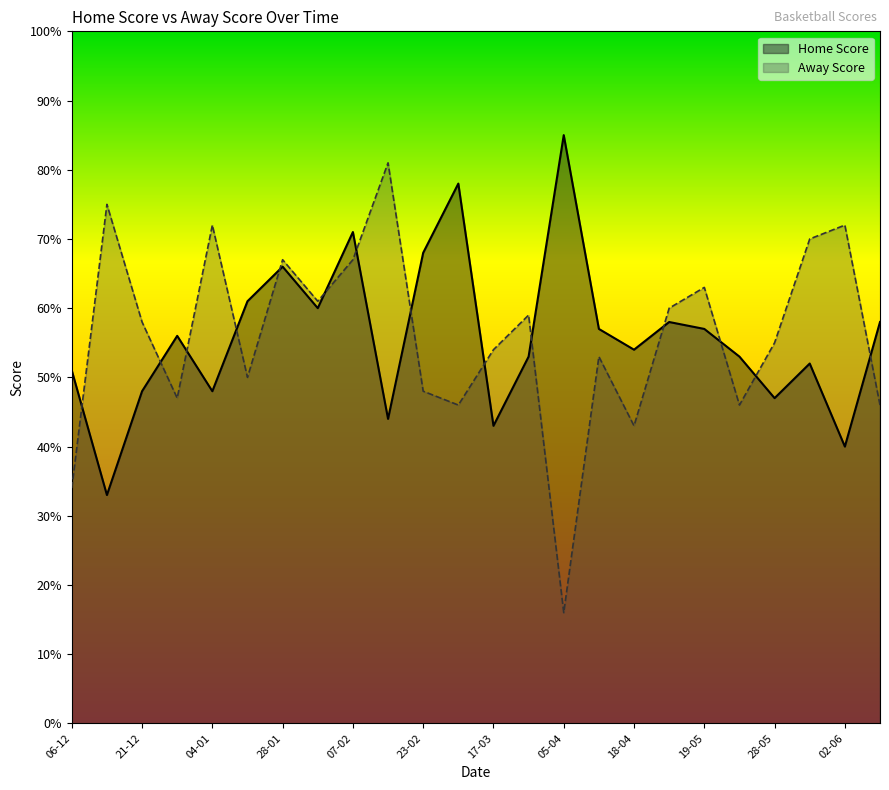

List the series in order of their peak value, lowest first.

Away Score, Home Score